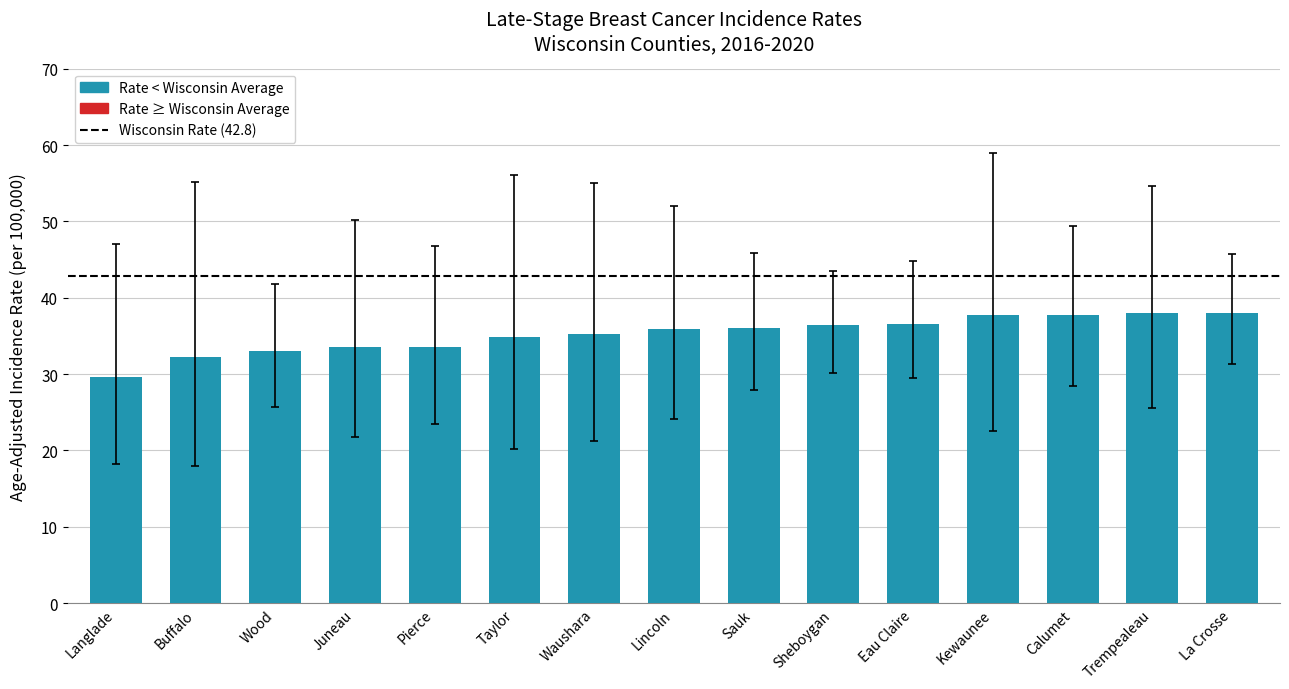

What is the difference between the second highest and second lowest values?

5.8